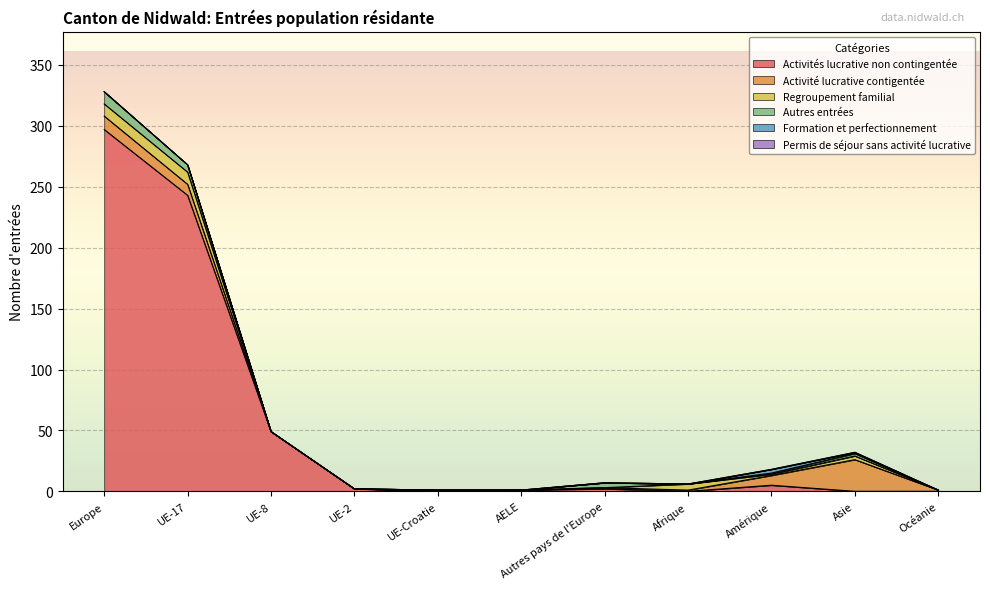

How many data points in Activités lucrative non contingentée are less than 2?

5